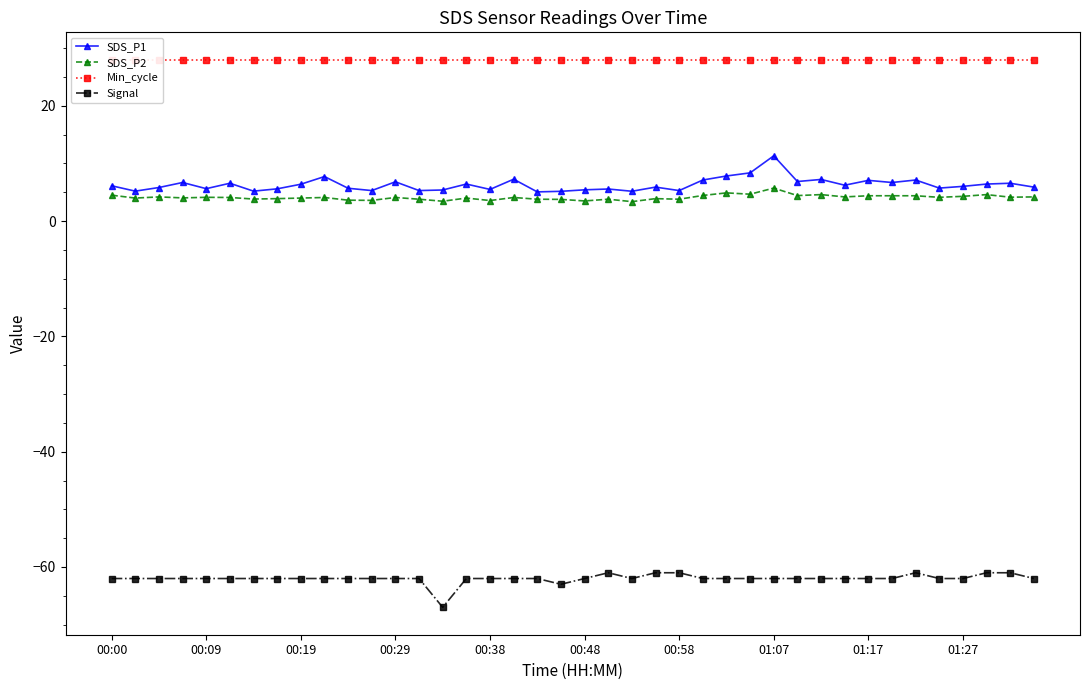

How many lines are shown in the chart?

4